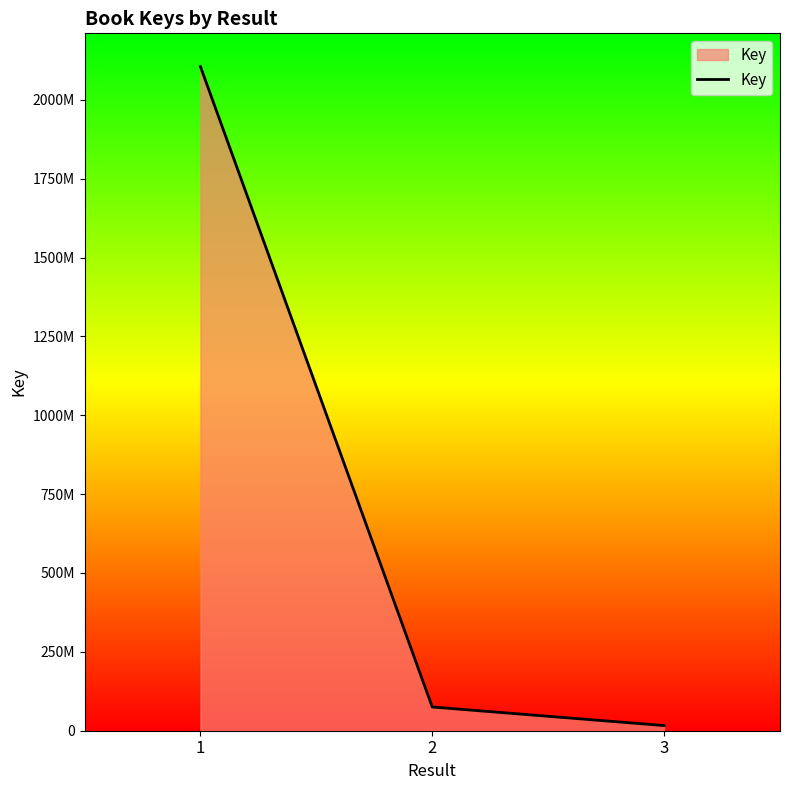

Is this an area chart (filled region under the line)?

Yes